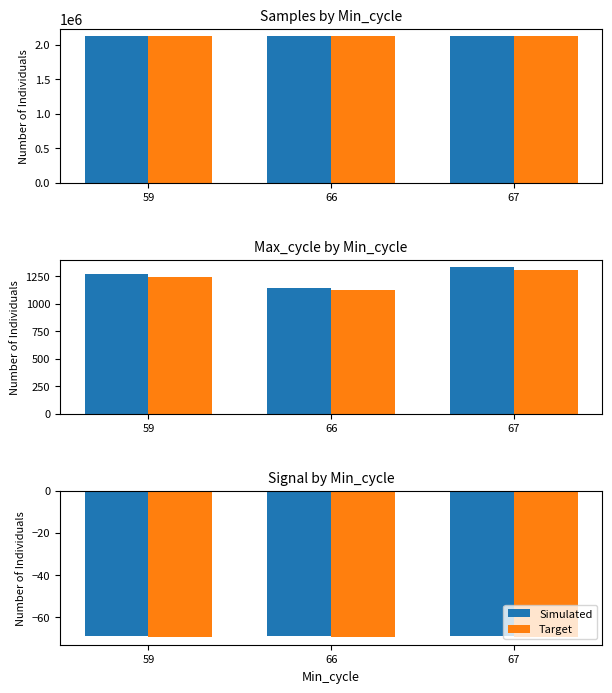

At which category does the chart reach its minimum across all series?

59